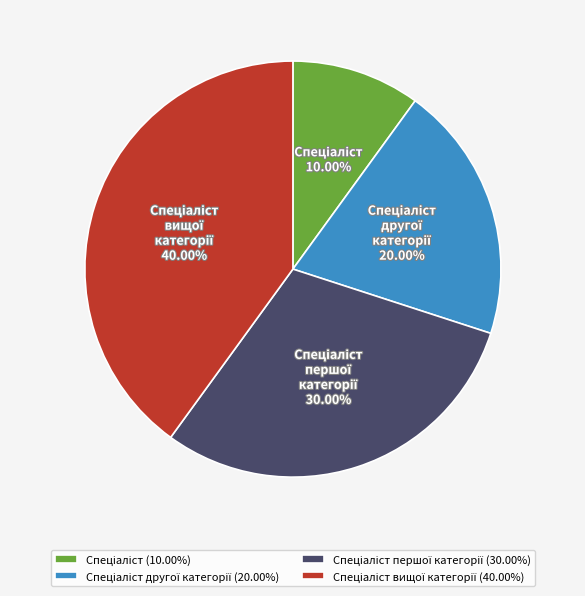

Does any single category account for the majority?

No